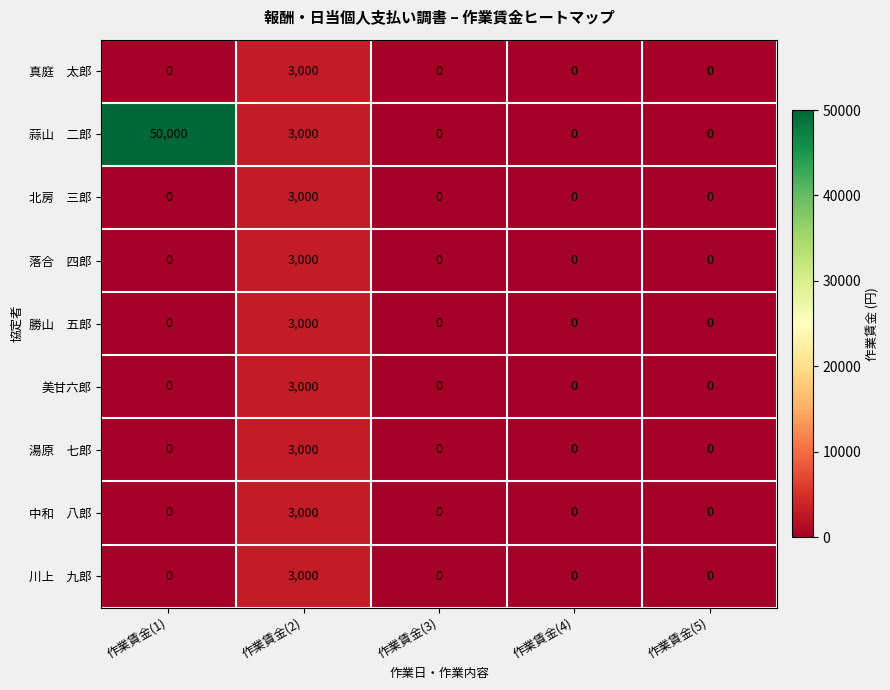

True or false: 美甘六郎 has a value of 1538 at 作業賃金(4).

False